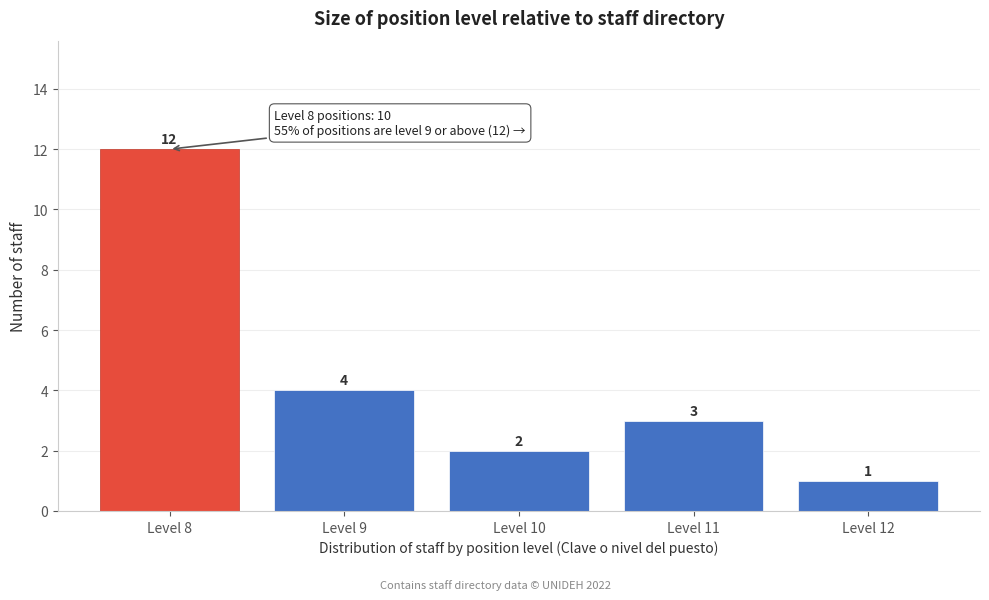

Reading left to right, transcribe all the data shown in this chart.

Level 8=12	Level 9=4	Level 10=2	Level 11=3	Level 12=1